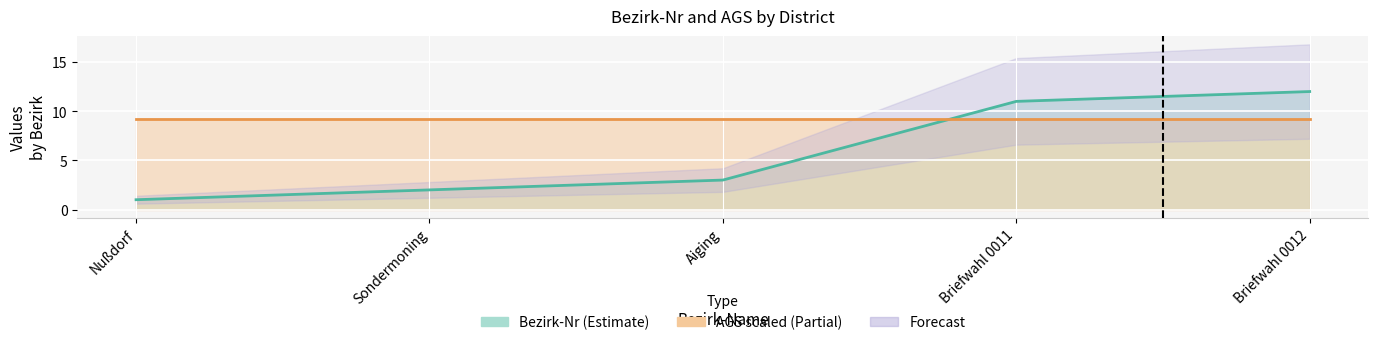

List the labels in order of value, smallest first.

Nußdorf, Sondermoning, Aiging, Briefwahl 0011, Briefwahl 0012